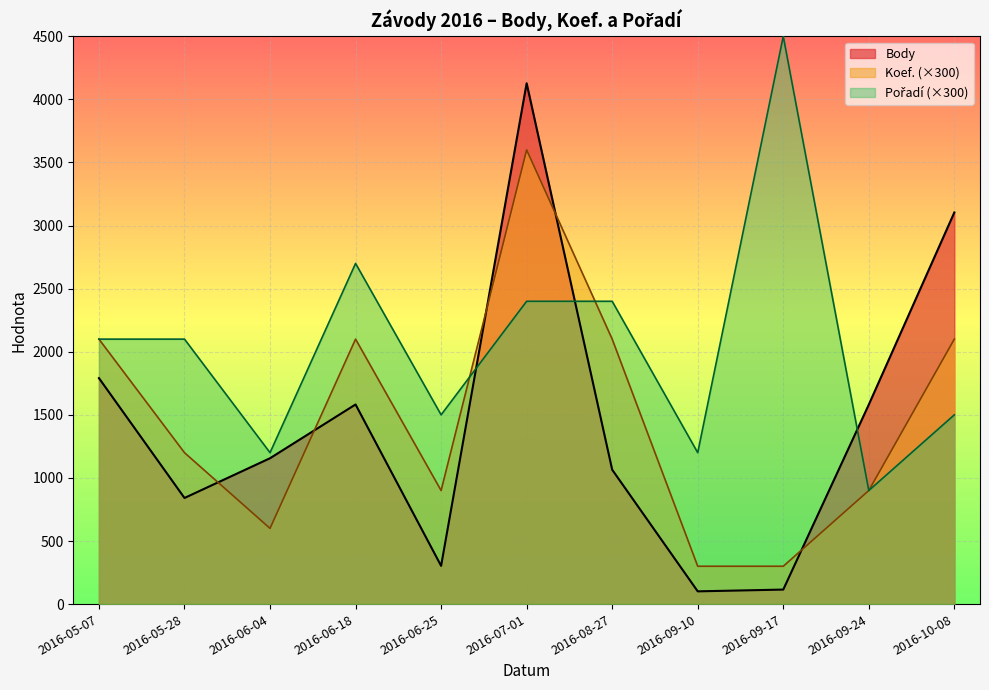

True or false: Koef. has more than 0 interior local peaks.

True